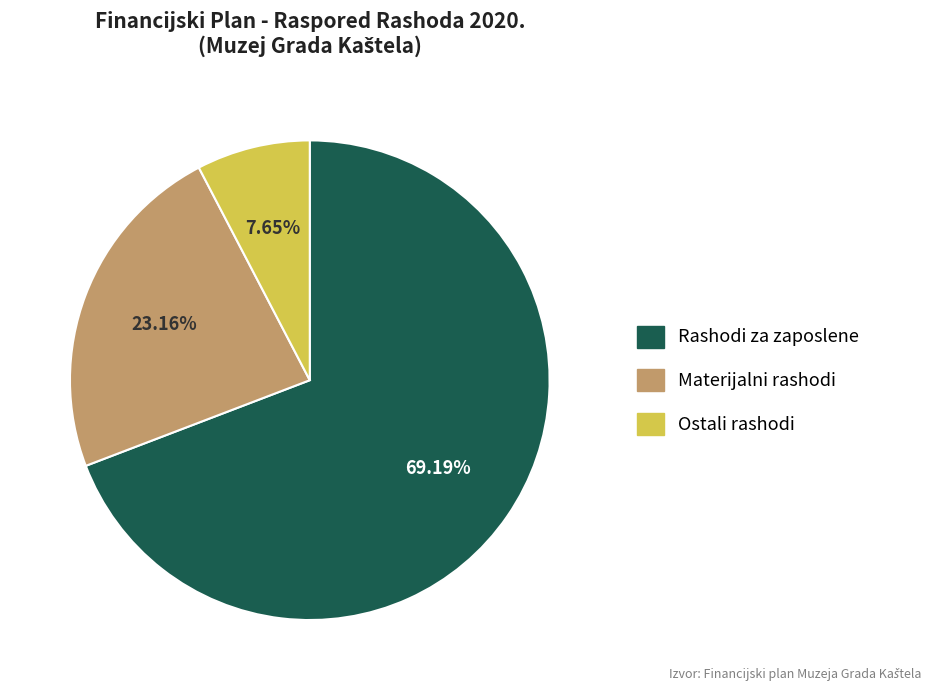

Count the number of slices in the pie.

3